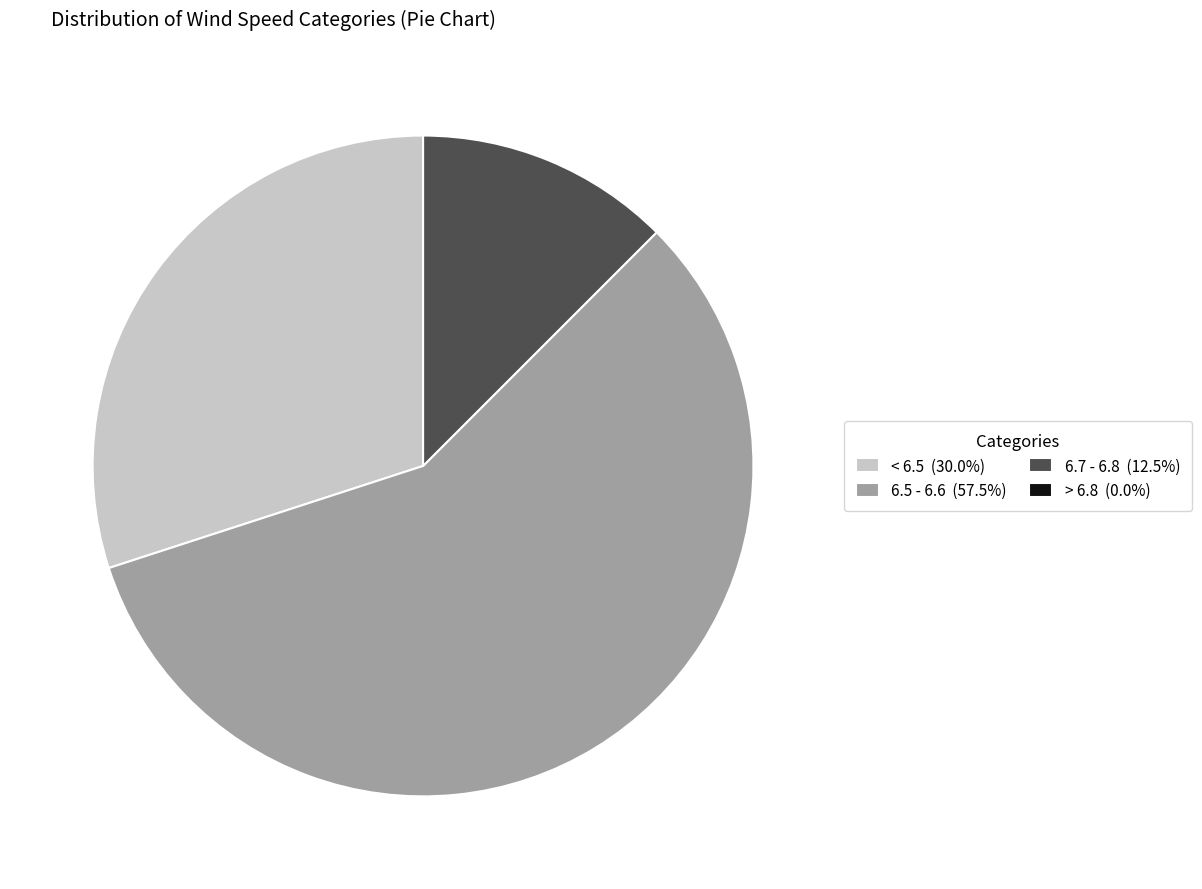

Is the sum of 6.5 - 6.6 (57.5%) and 6.7 - 6.8 (12.5%) greater than half?

Yes